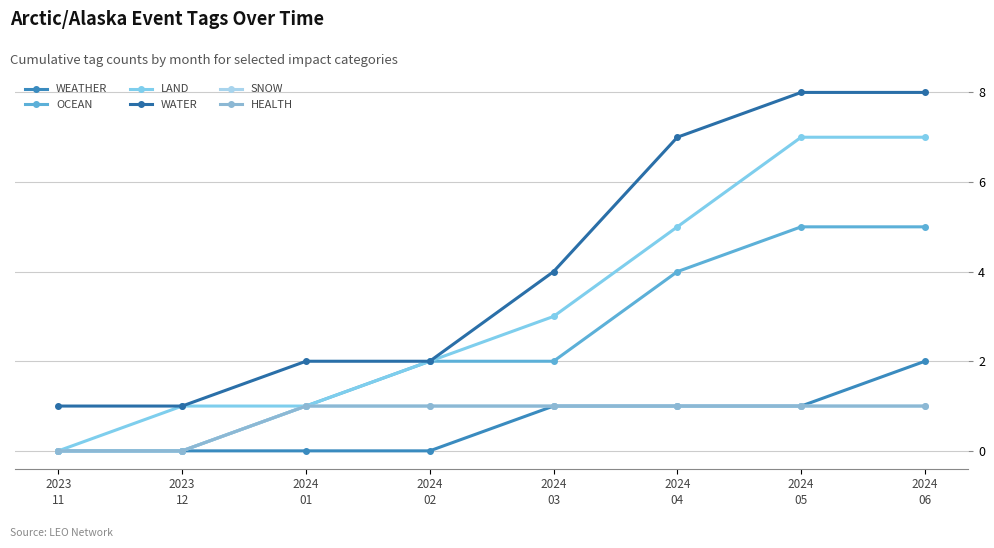

List the labels in order of OCEAN value, largest first.

2024
05, 2024
06, 2024
04, 2024
02, 2024
03, 2024
01, 2023
11, 2023
12